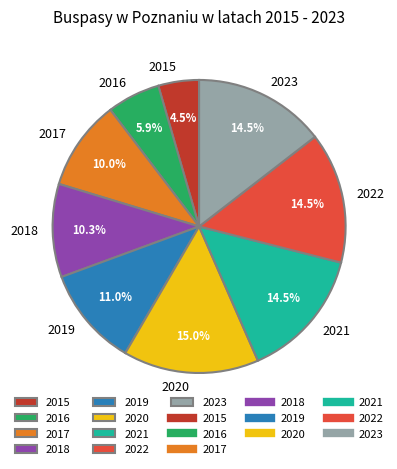

What is the ratio of the value at 2019 to the value at 2023?

0.8